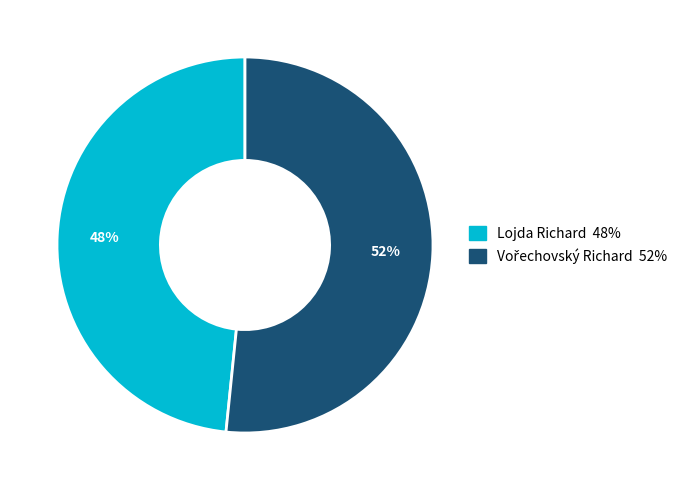

True or false: Lojda Richard accounts for 48% of the total.

True